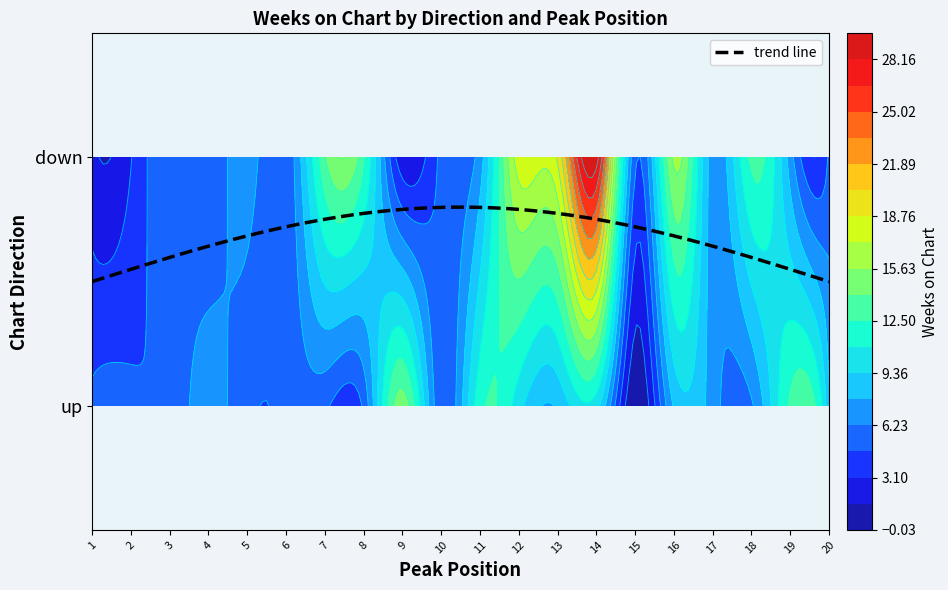

Which series has the largest total across all categories?

down